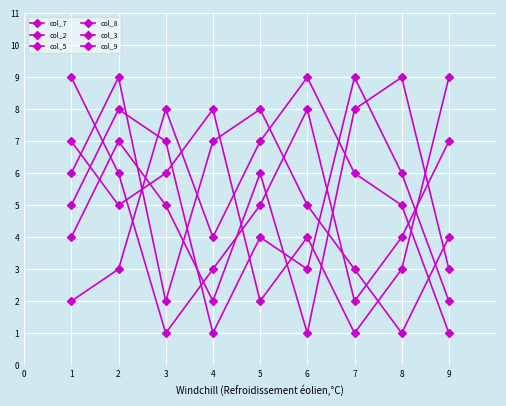

True or false: col_2 has more than 0 interior local peaks.

True